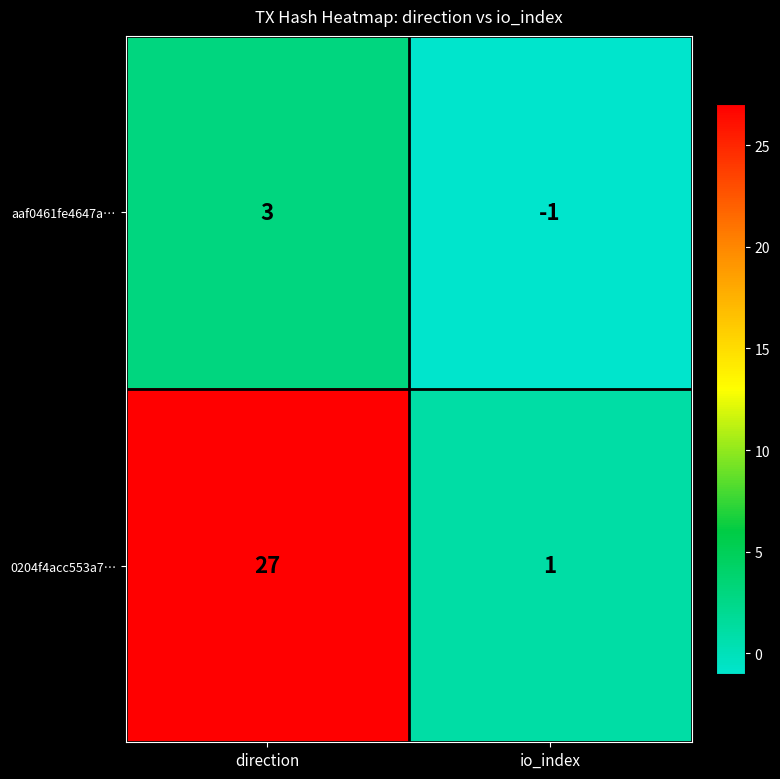

Which series has the widest spread of values?

0204f4acc553a7…